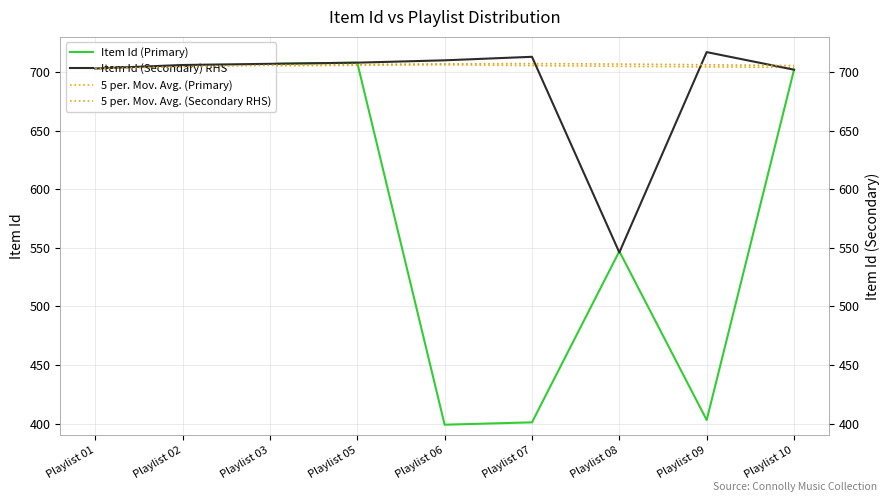

The 5 per. Mov. Avg. (Secondary RHS) series shows 241.4 at Playlist 02. True or false?

False